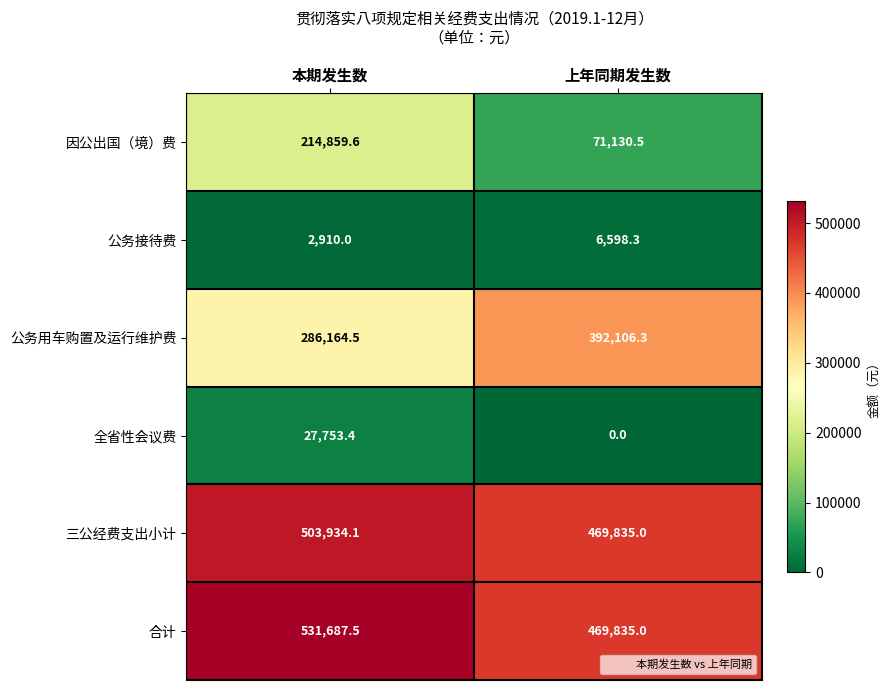

What is the total value across all series at 上年同期发生数?

1409505.1